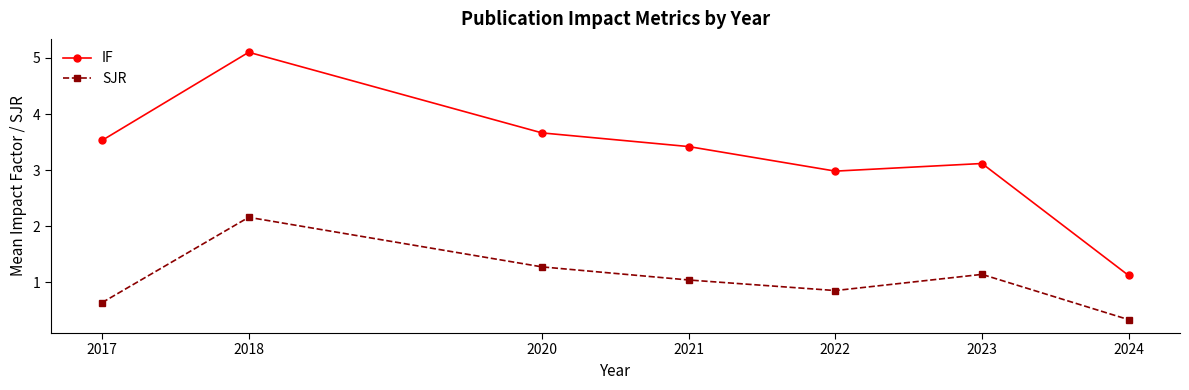

True or false: IF has more than 2 points higher than both neighbors.

False